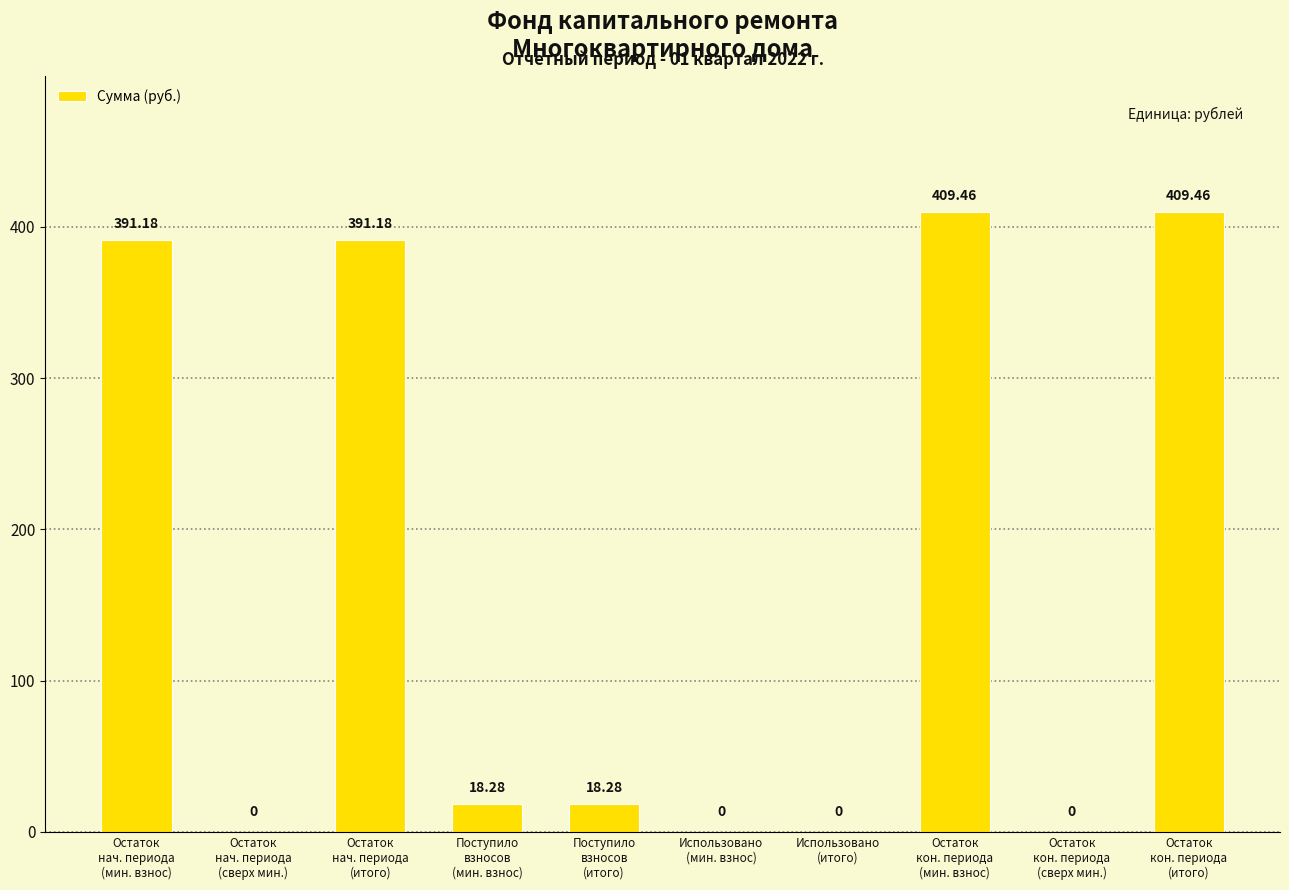

How many categories are shown in the chart?

10